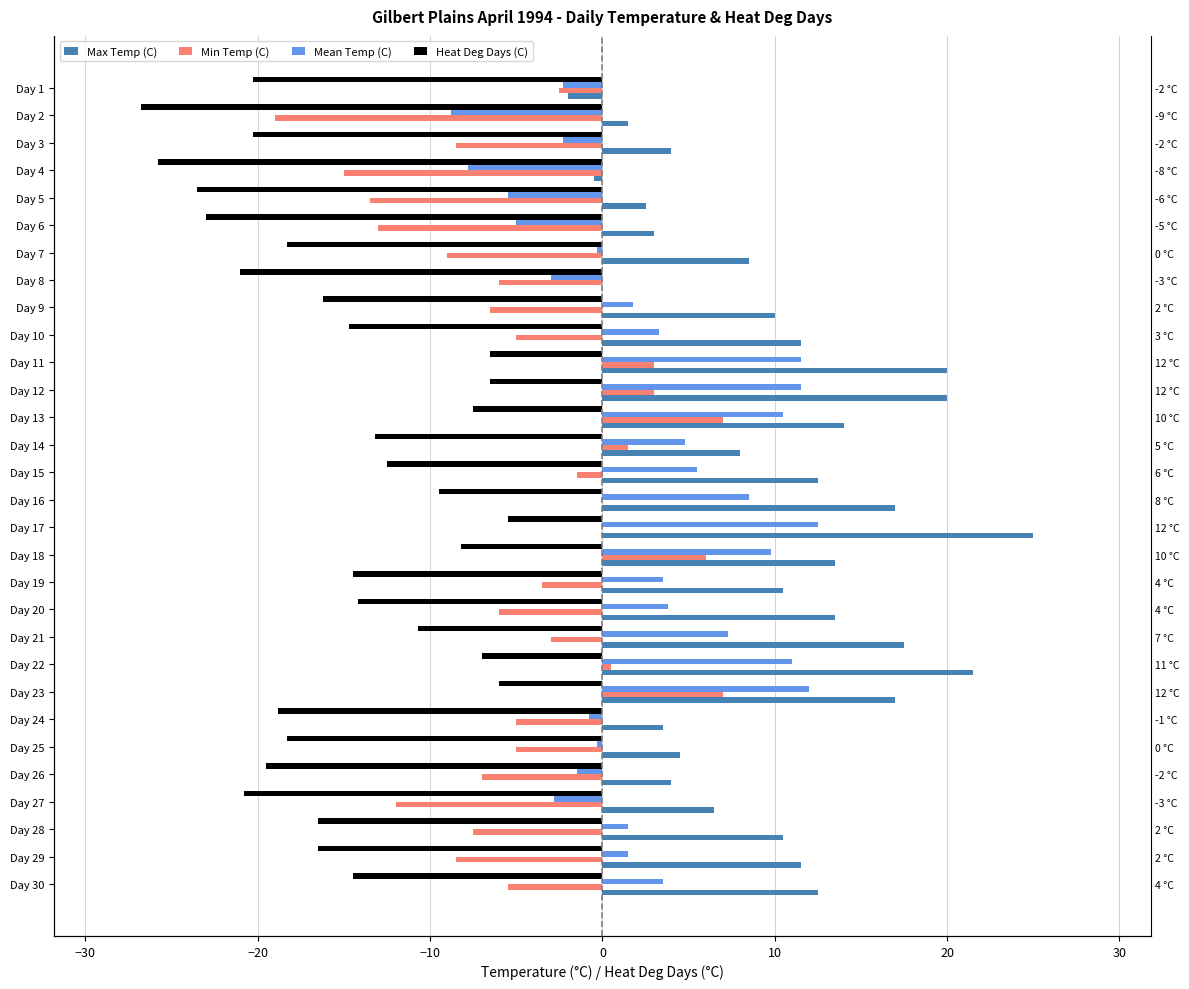

True or false: Mean Temp (C) has a value of 4.5 at Day 22.

False